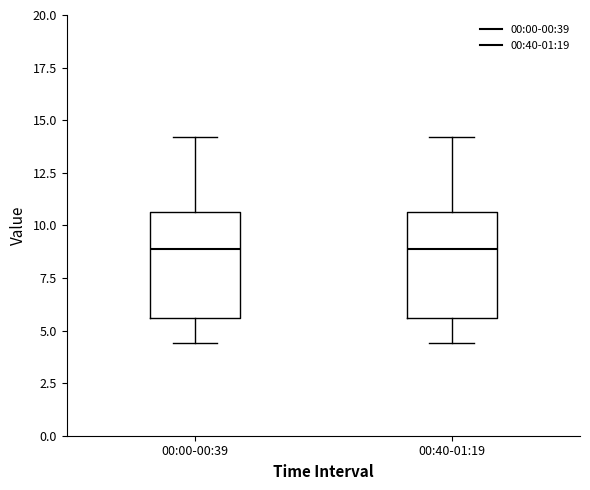

Where does the median line of the box for 00:40-01:19 sit on the y-axis? The values are not printed on the chart, so give them approximately, as read against the axis.

9.0